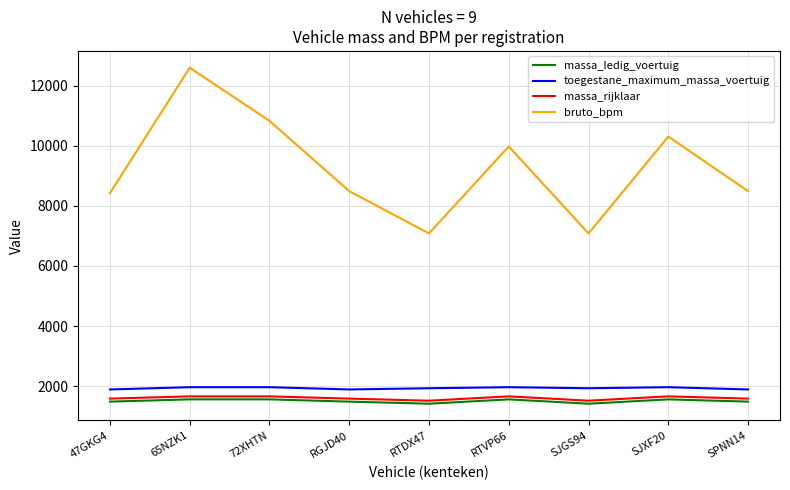

What is the smallest value displayed?

1416